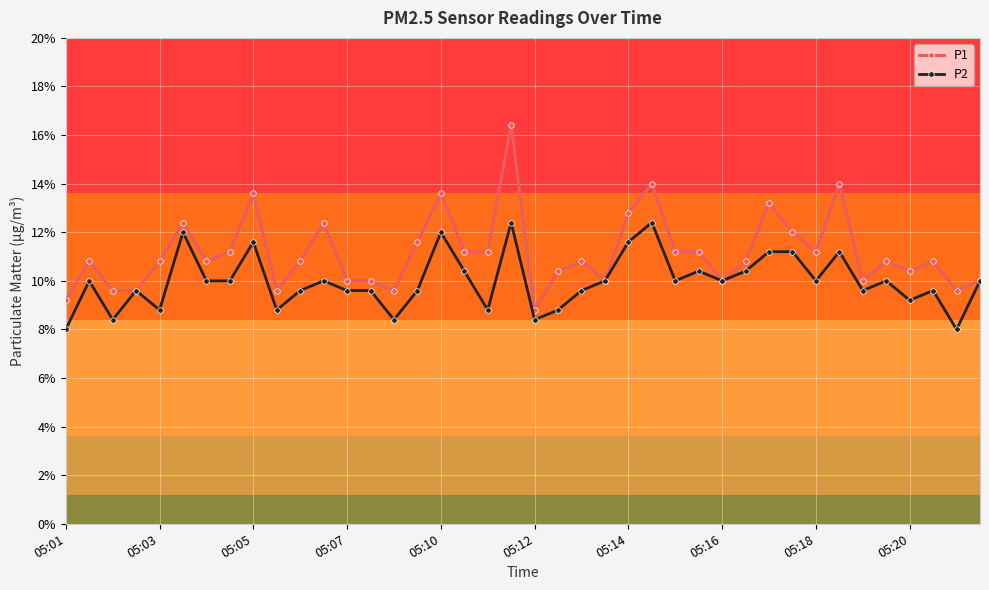

What is the difference between the maximum and minimum values in the P1 series?

19